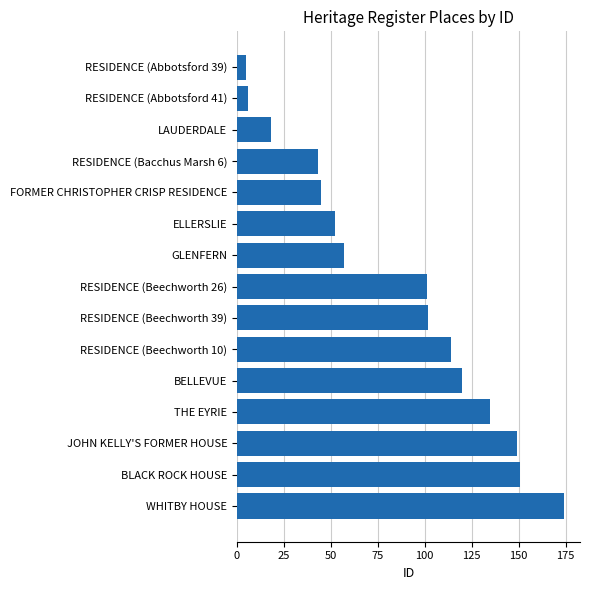

Reading bottom to top, list all the values displayed in this chart.

174	151	149	135	120	114	102	101	57	52	45	43	18	6	5